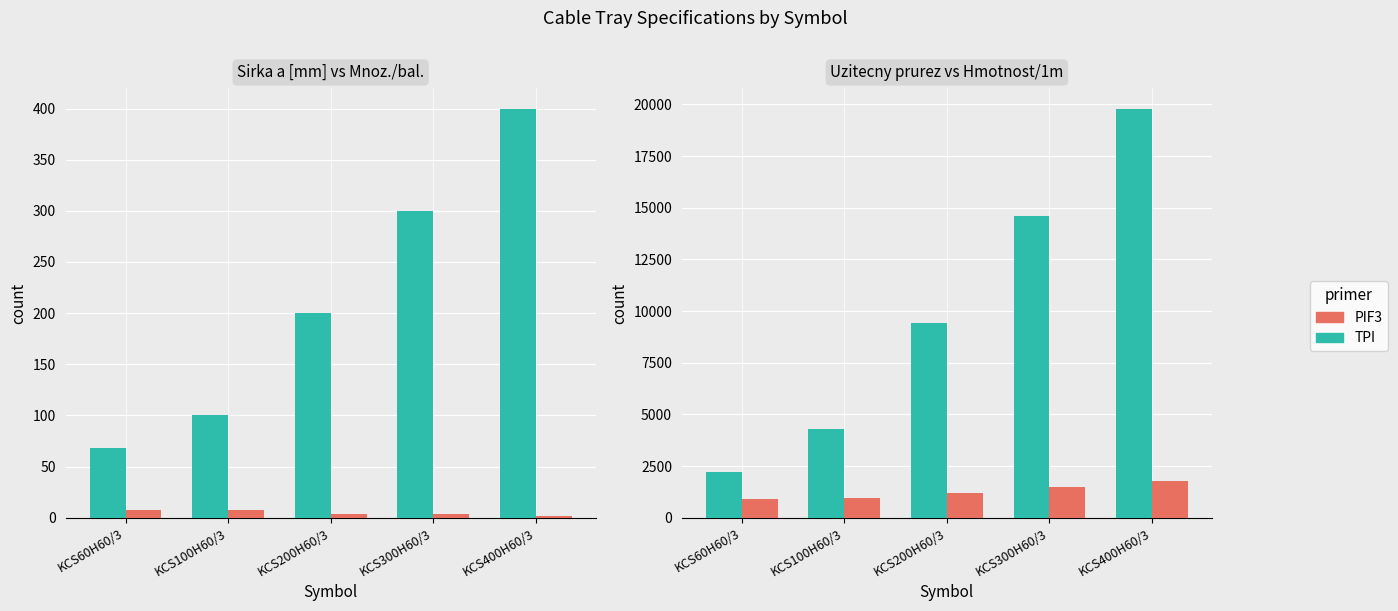

Reading left to right, transcribe all the data shown in this chart.

Sirka a [mm]: 68	100	200	300	400
Mnoz./bal.: 8	8	4	4	2
Uzitecny prurez [mm2]: 2200	4300	9400	14600	19800
Hmotnost/1m (x1000): 910	940	1220	1500	1780